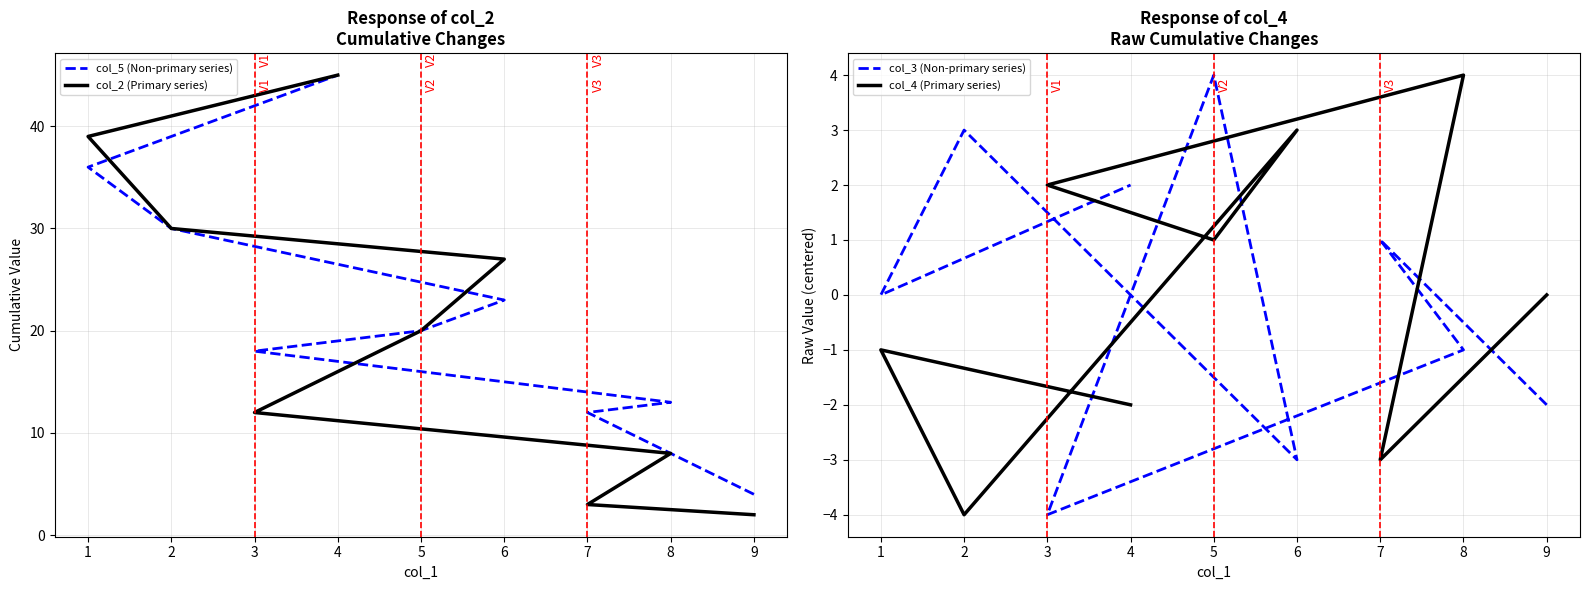

Does the chart display data point markers on the line(s)?

No